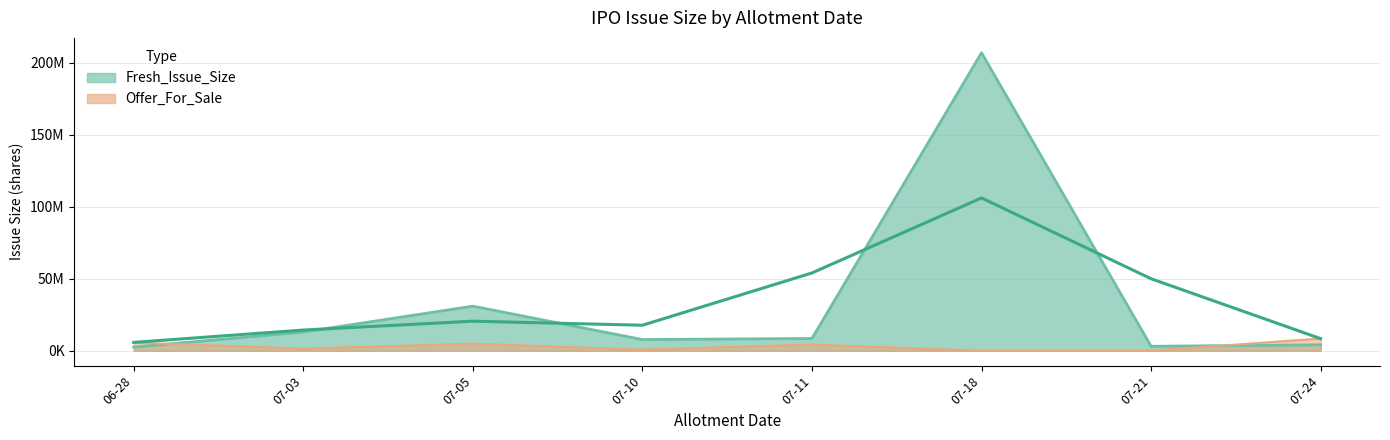

Does the chart have visible grid lines?

Yes